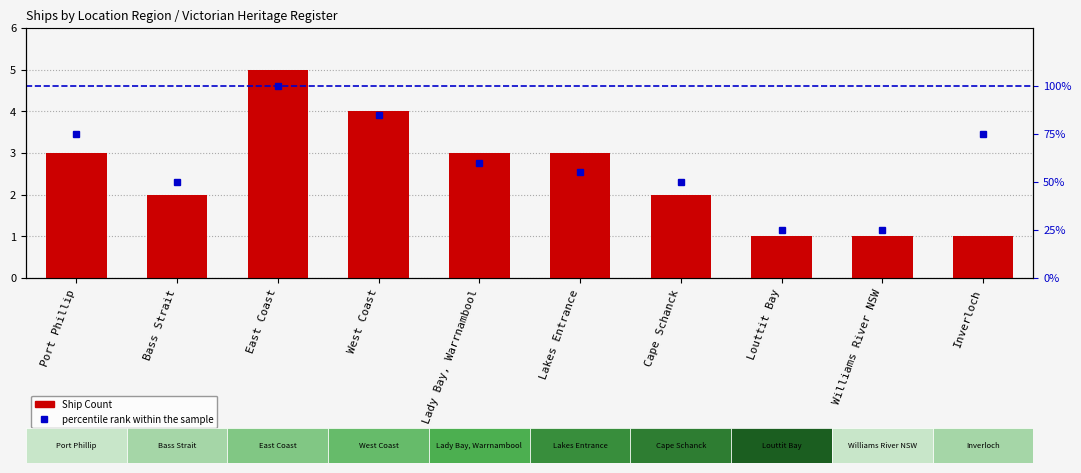

Reading right to left, what are all the values shown in this chart?

Ship Count: Inverloch=1	Williams River NSW=1	Louttit Bay=1	Cape Schanck=2	Lakes Entrance=3	Lady Bay, Warrnambool=3	West Coast=4	East Coast=5	Bass Strait=2	Port Phillip=3
percentile rank within the sample: Inverloch=75	Williams River NSW=25	Louttit Bay=25	Cape Schanck=50	Lakes Entrance=55	Lady Bay, Warrnambool=60	West Coast=85	East Coast=100	Bass Strait=50	Port Phillip=75